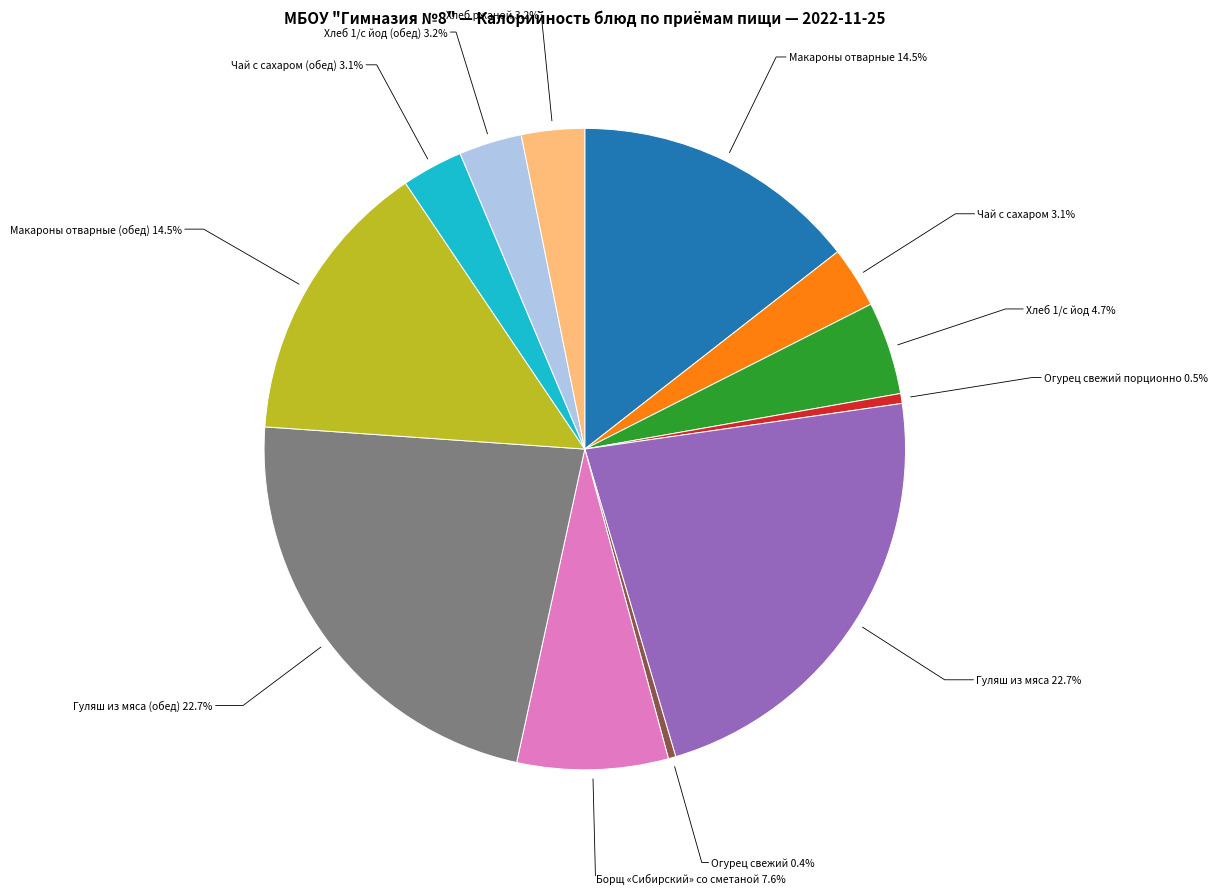

What is the total percentage of Огурец свежий and Хлеб 1/с йод?

5.1%